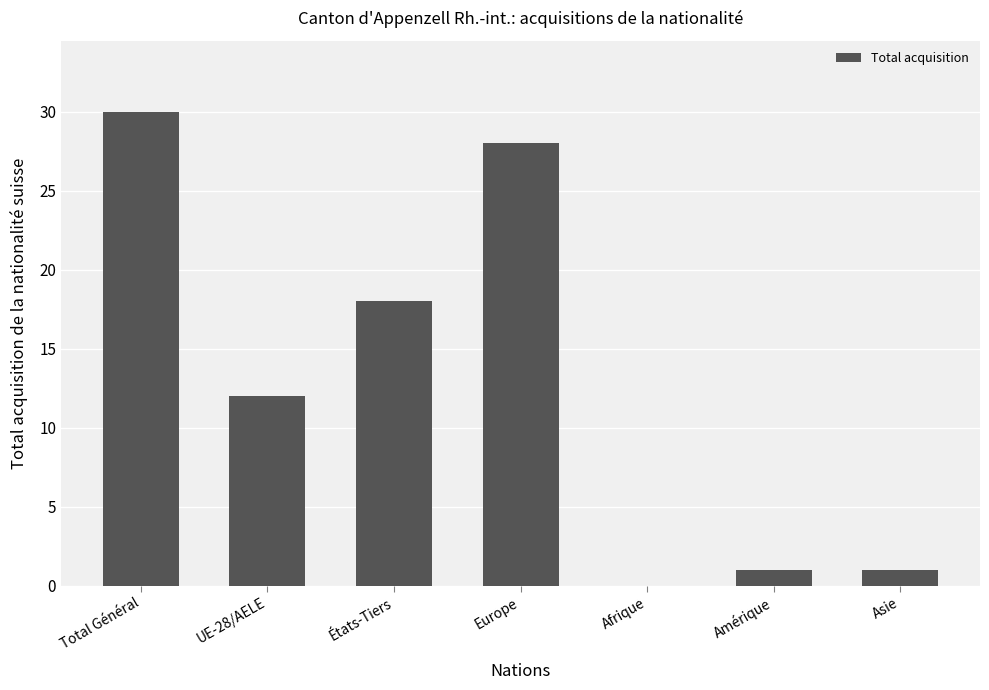

How many values are above zero?

6